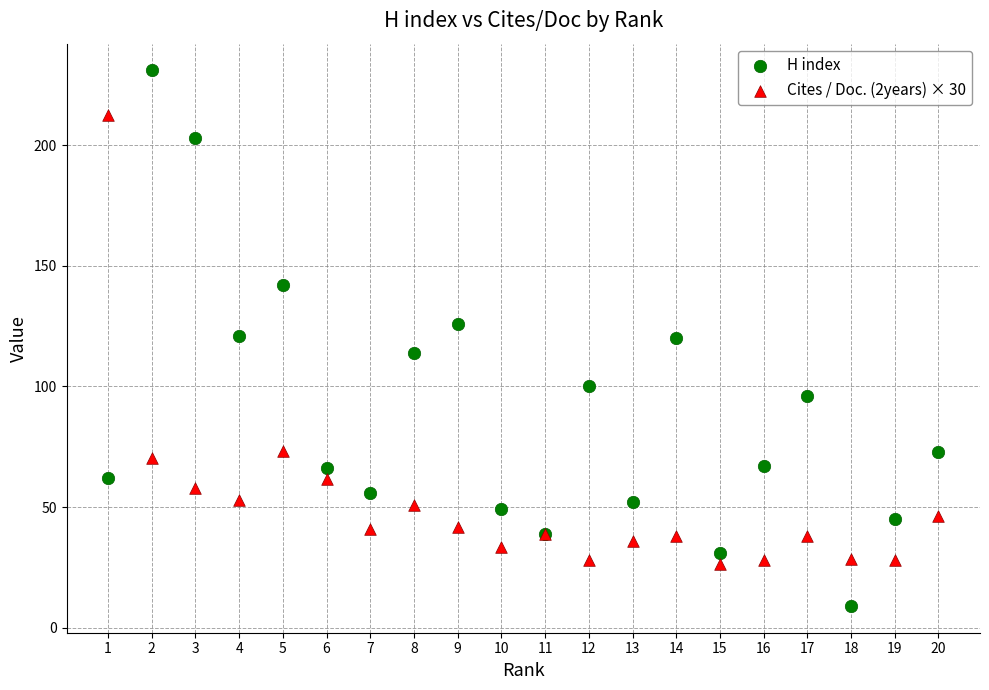

Which series has the widest spread of Y values?

H index